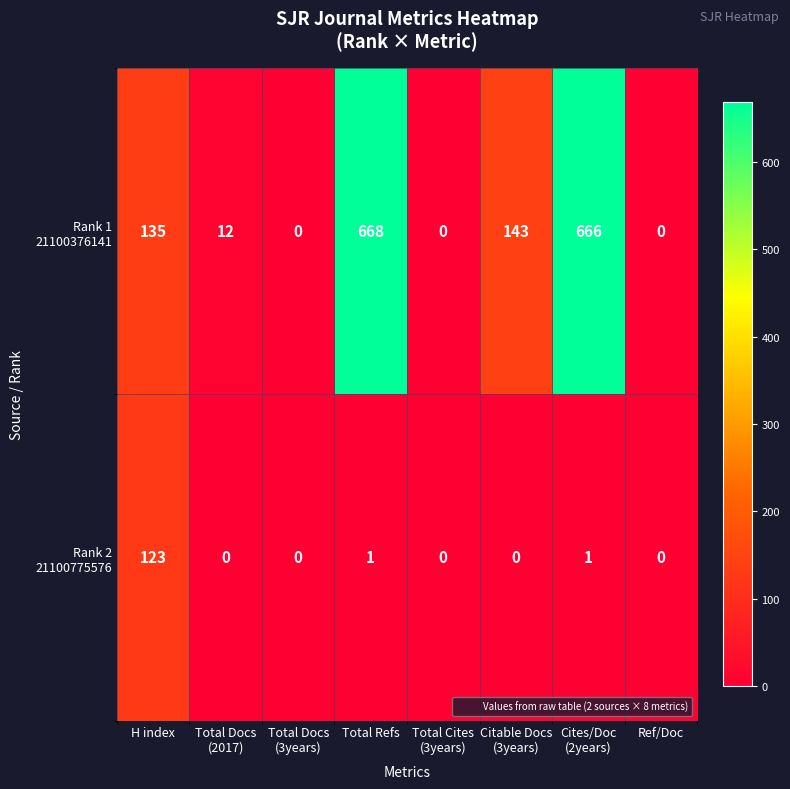

At how many categories does at least one series exceed 35?

4